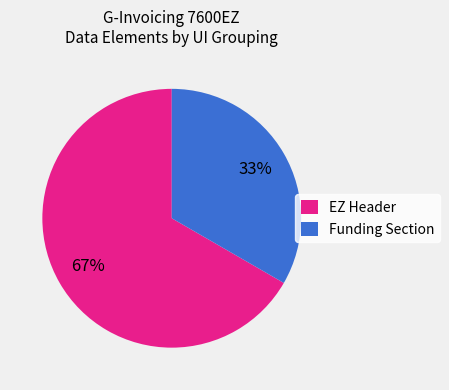

Which slice is the smallest?

Funding Section